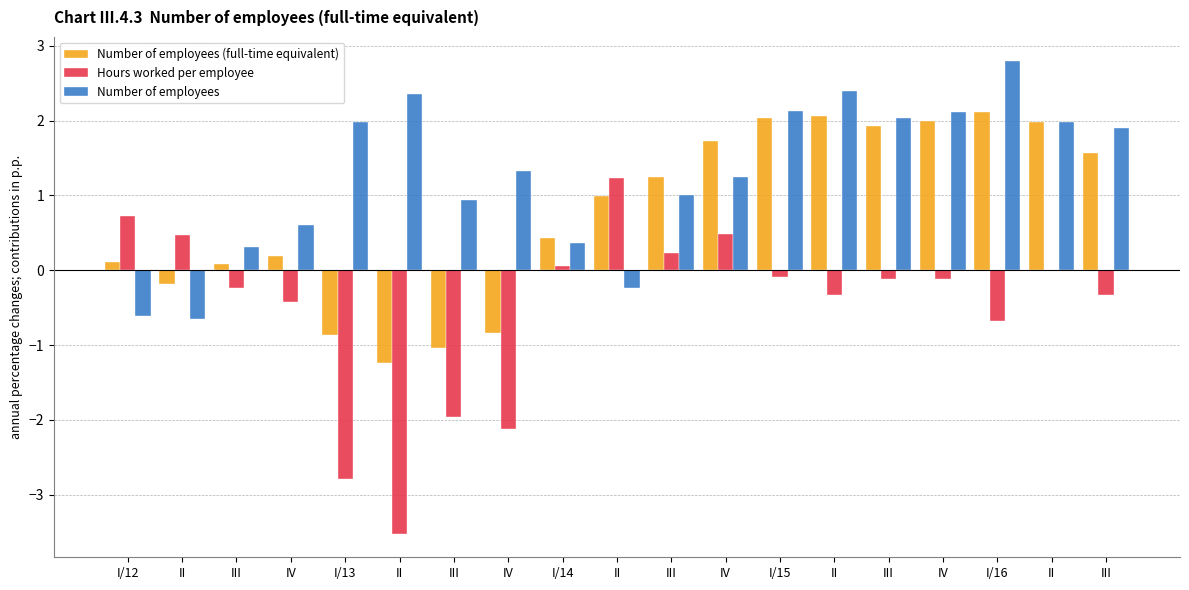

What is the approximate value of Number of employees at III?

1.0